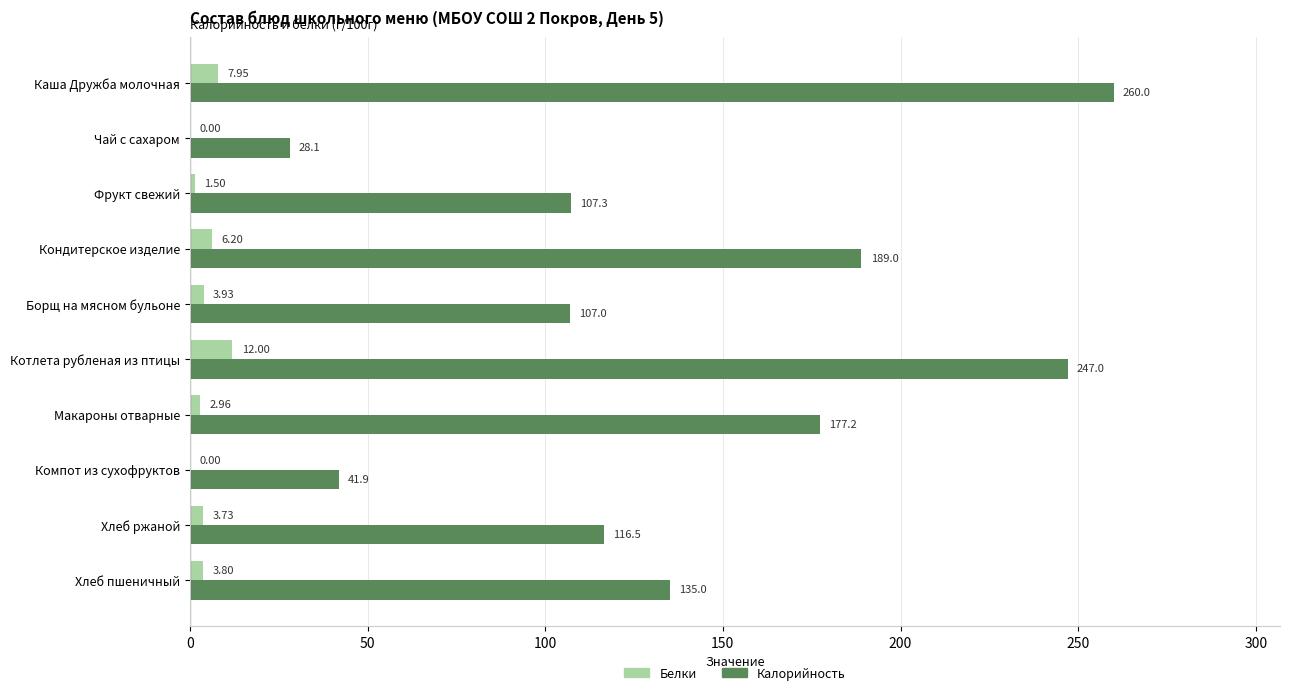

Which series has the largest total across all categories?

Калорийность